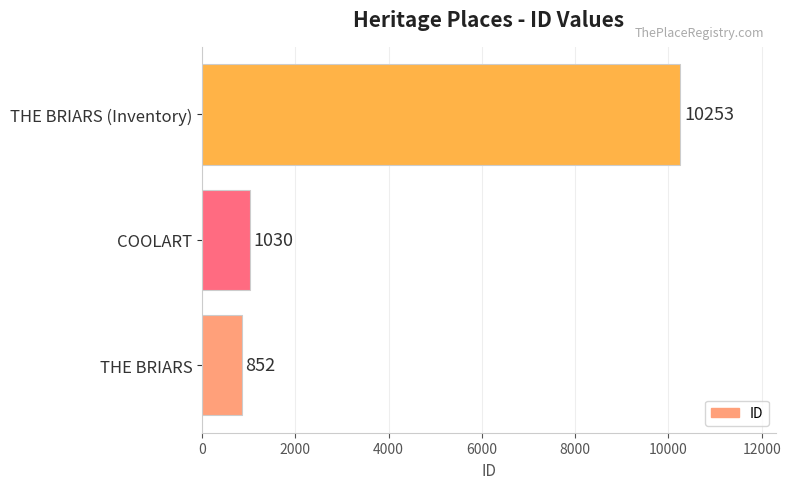

What is the approximate value at THE BRIARS (Inventory)?

10253